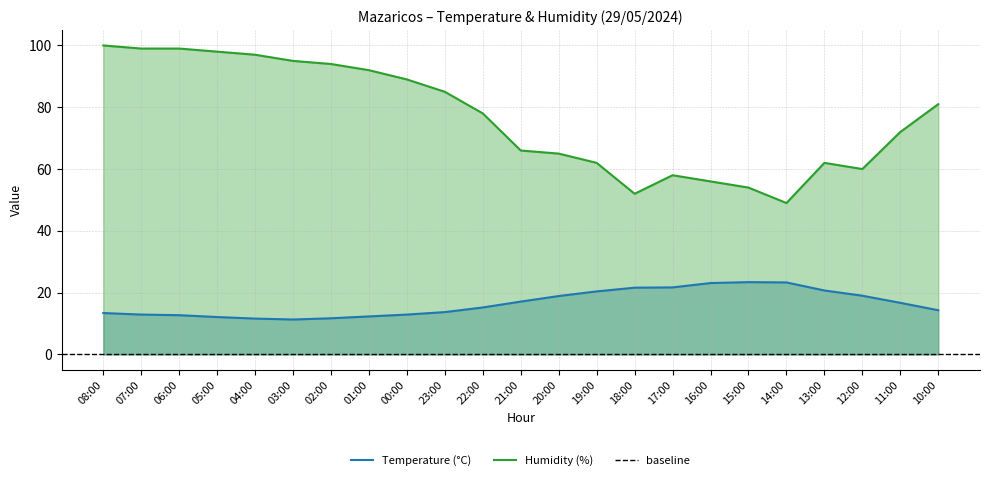

What is the difference between the highest and lowest values at 13:00?

41.3